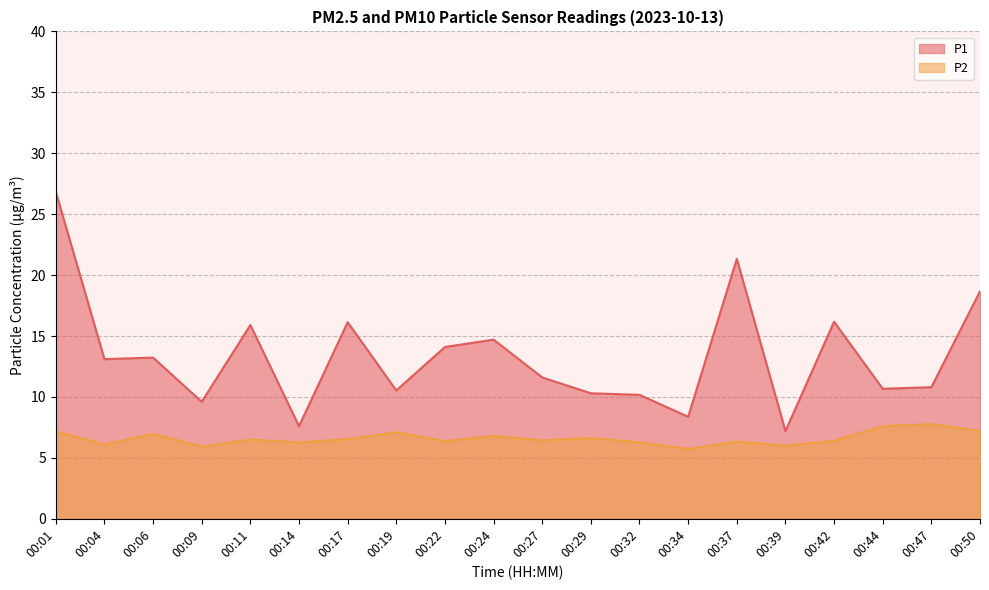

What is the difference between the highest and lowest values at 00:09?

3.7